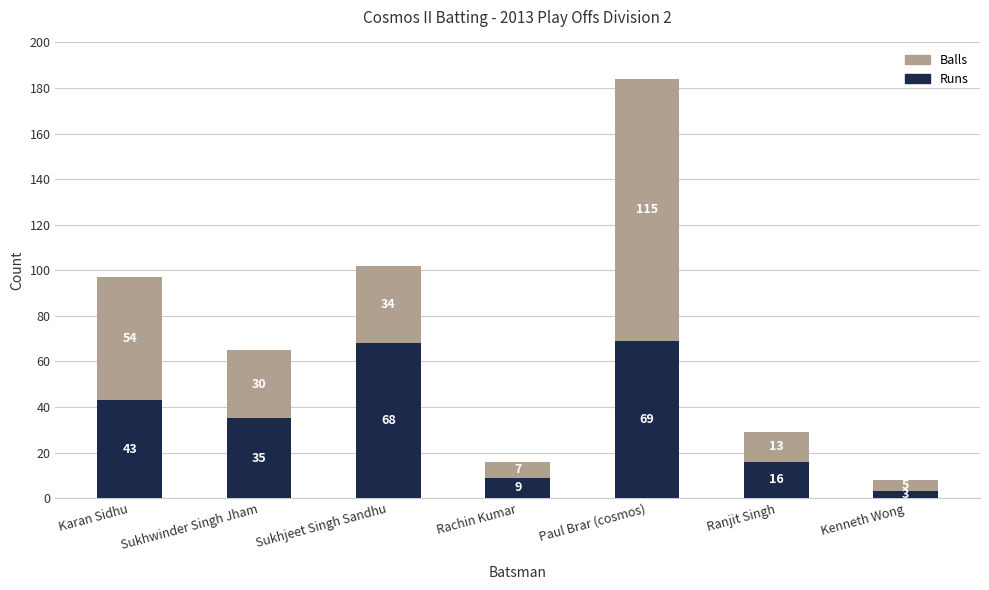

What are all the series names shown in the legend?

Balls, Runs